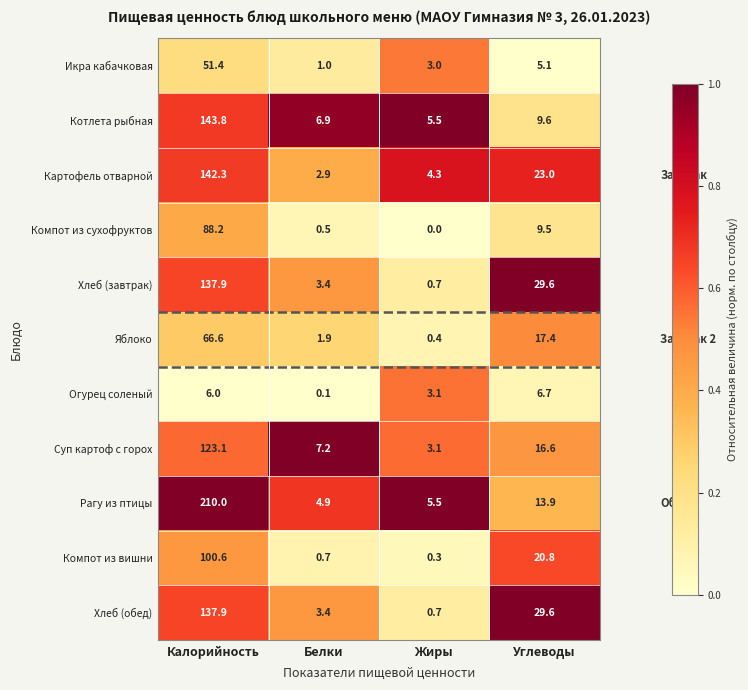

What is the greatest value displayed?

210.0